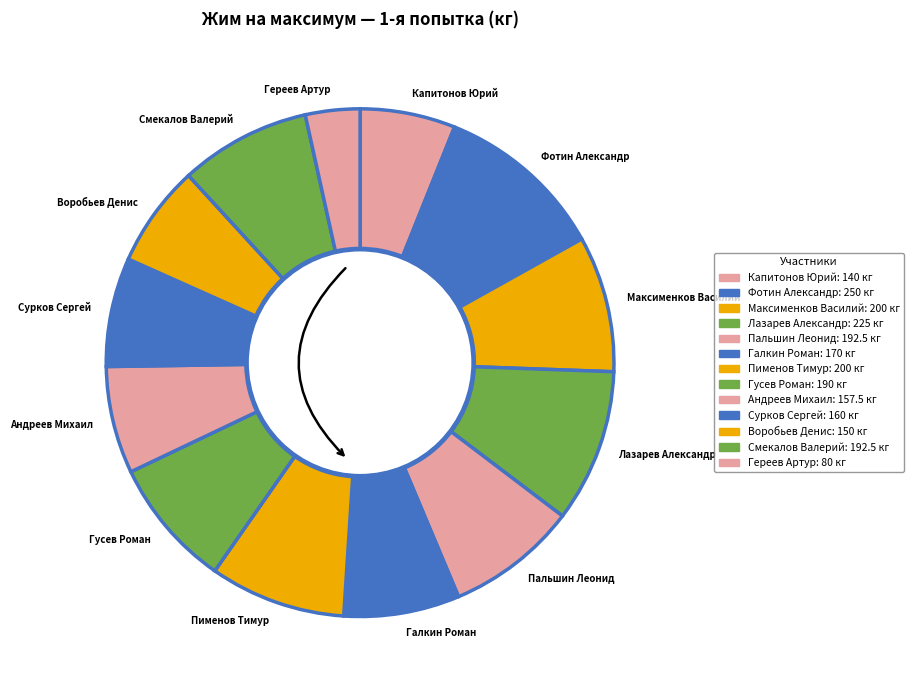

Which category has the smallest portion of the pie?

Гереев Артур